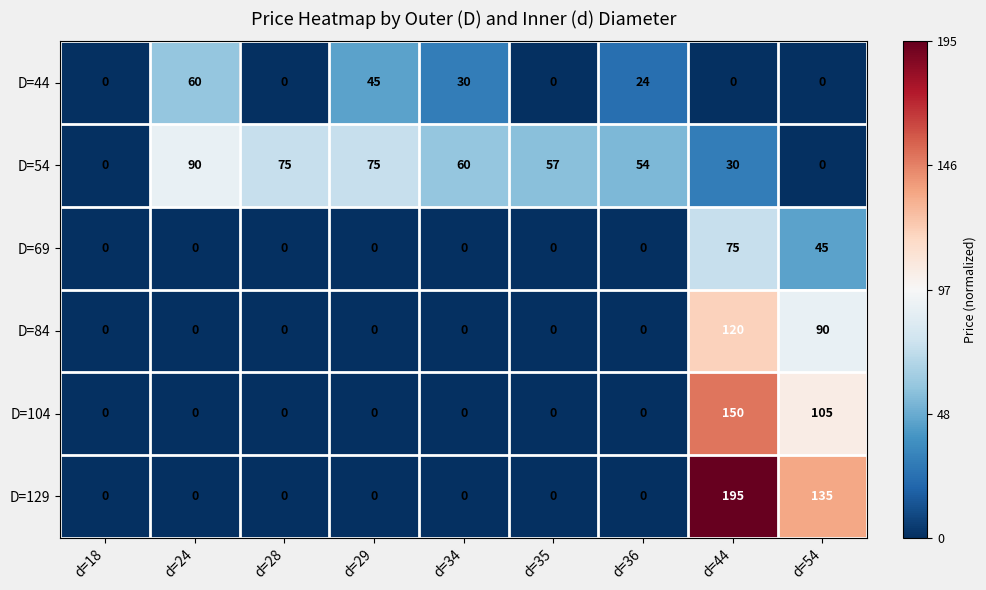

Which series has the largest total across all categories?

D=54